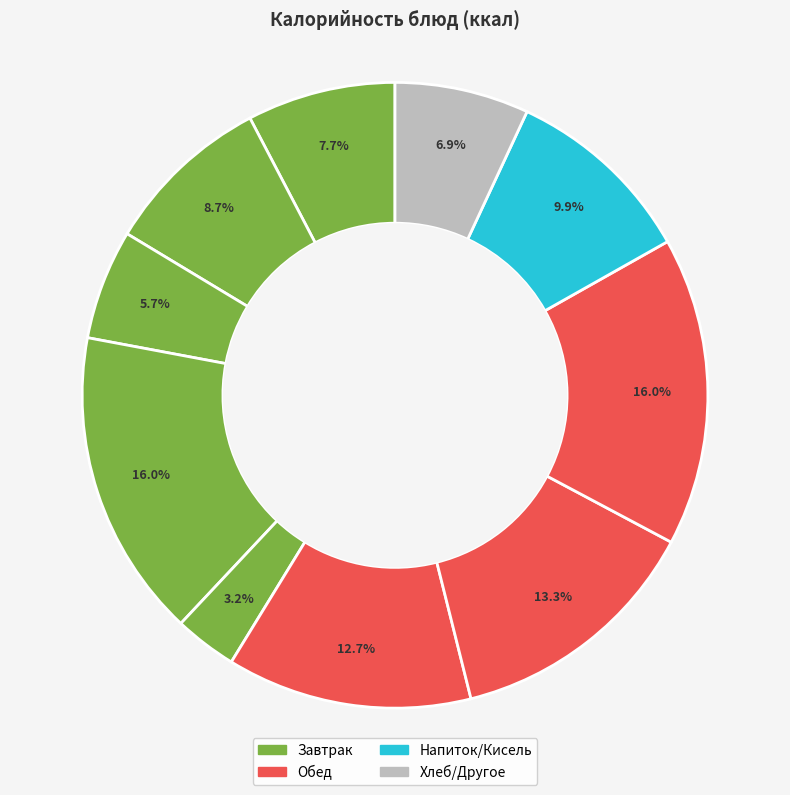

How many slices are in this pie chart?

10